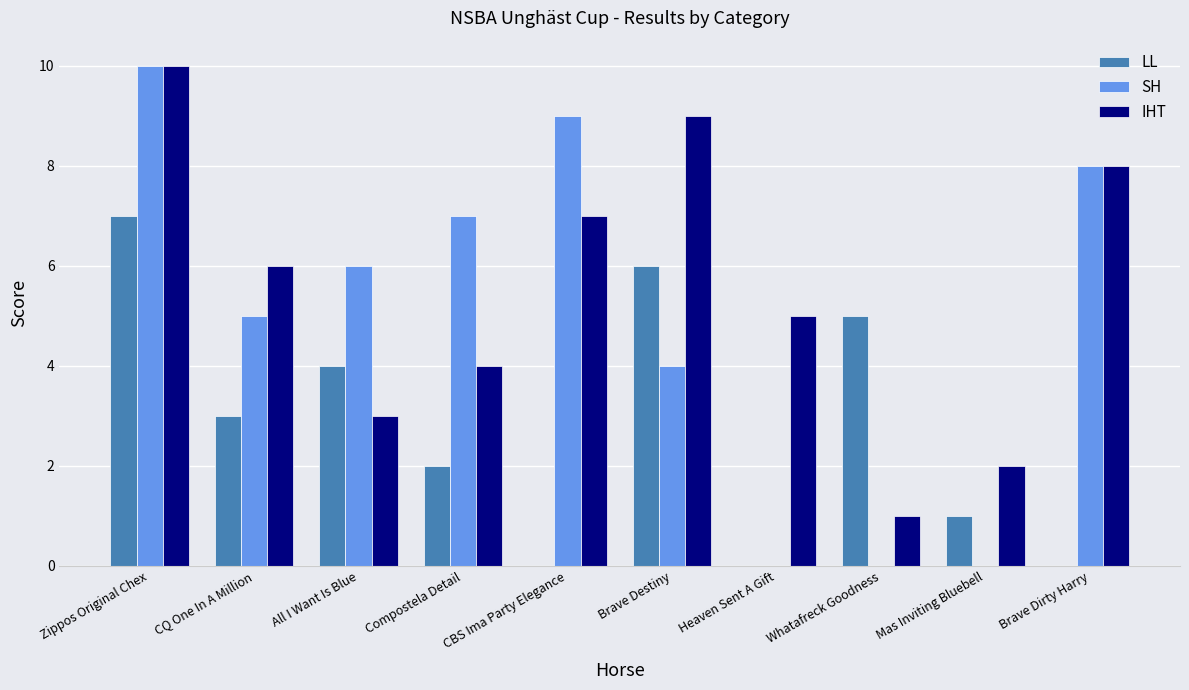

How many groups of bars are there?

10